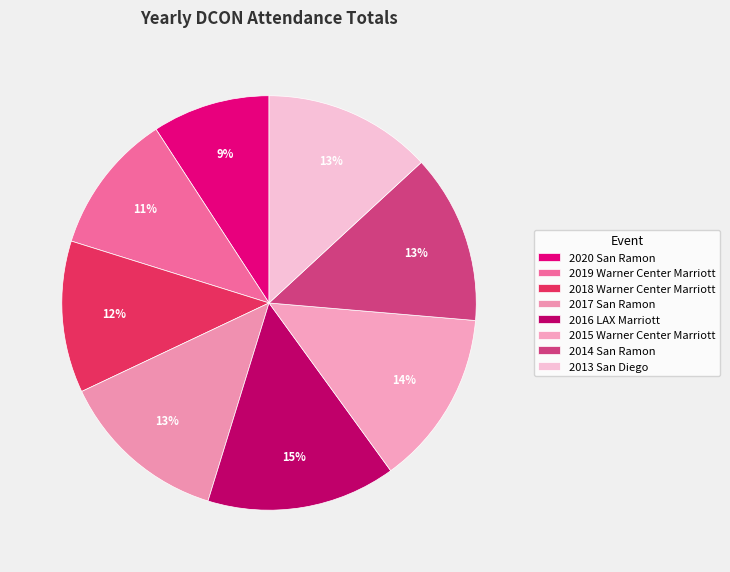

Approximately how many times larger is the value at 2013 San Diego compared to 2019 Warner Center Marriott?

1.2